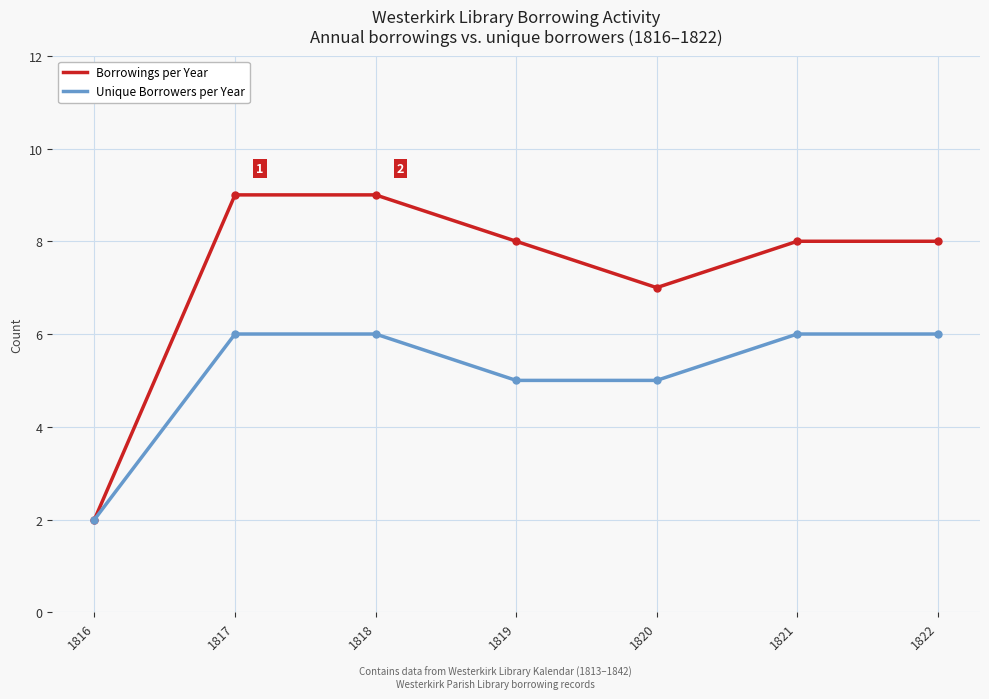

What is the value of the Borrowings per Year point at the 3rd from the left?

9